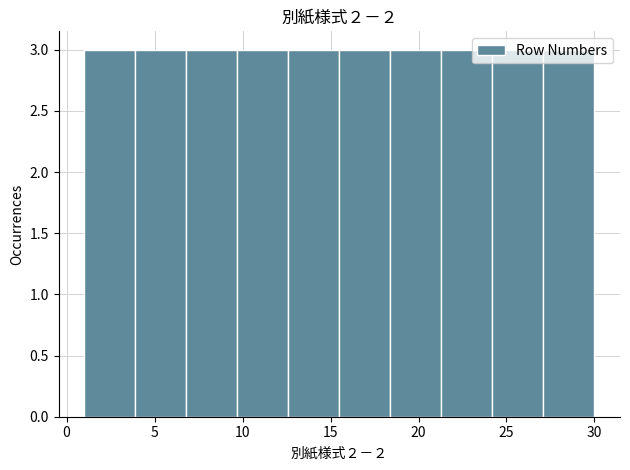

How tall is the bar that spans 27.1 to 30.0 on the x-axis? Neither the bar edges nor the heights are printed on the chart, so give them approximately, as read against the axes.

3